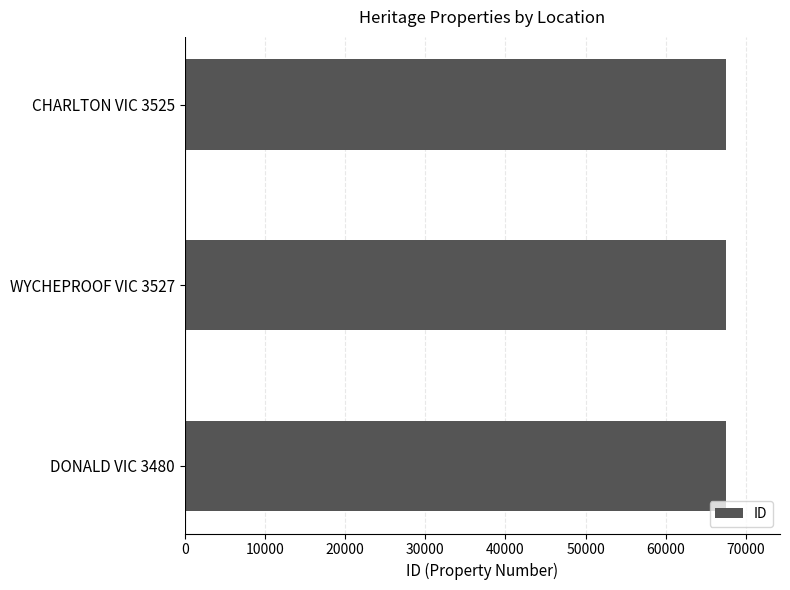

Are the bars horizontal?

Yes